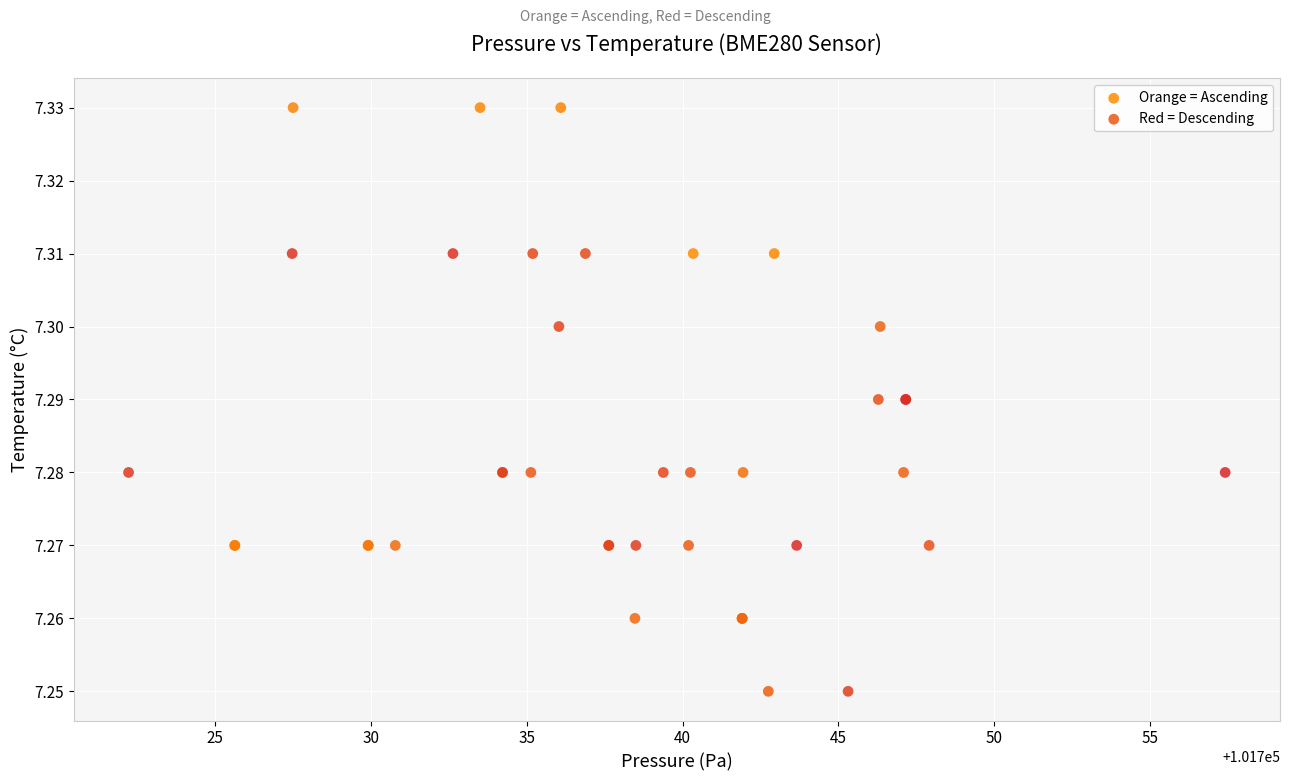

Which series has the largest Y range (max minus min)?

Orange = Ascending